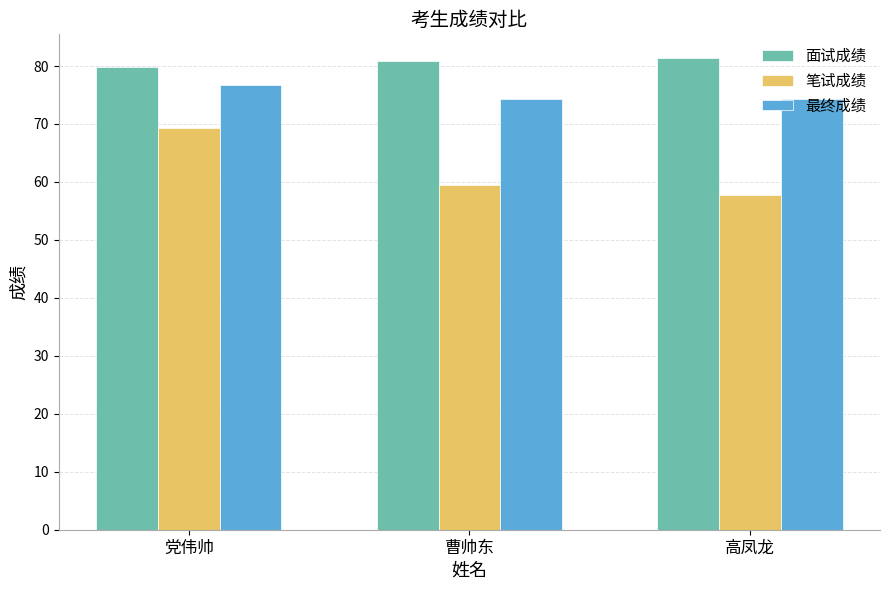

What is the label of the 3rd bar from the right?

党伟帅